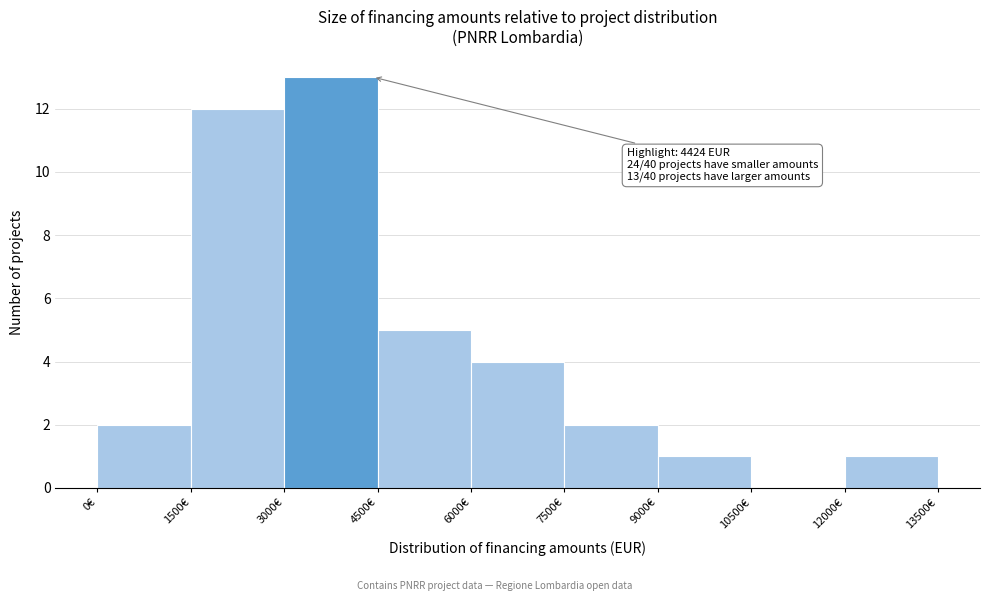

Over which range of the x-axis is the bar tallest?

3000 to 4500